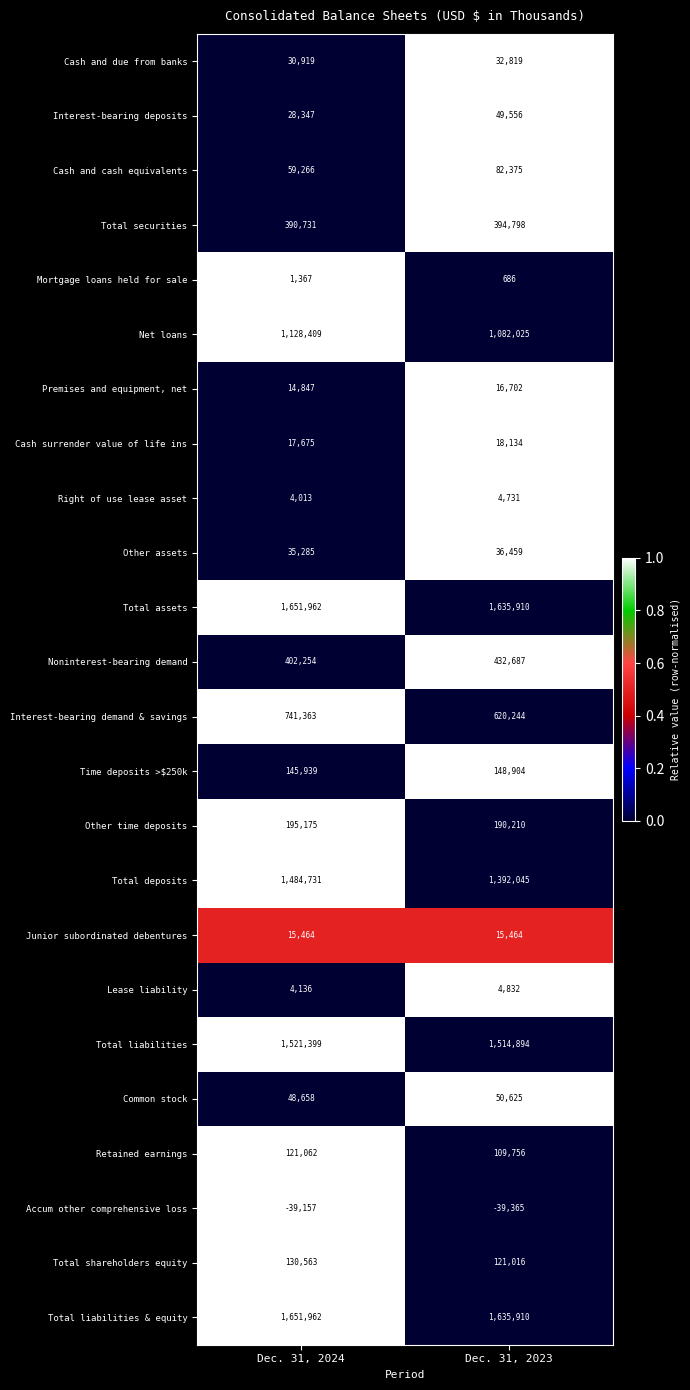

At which category is the sum across all series the highest?

Dec. 31, 2024